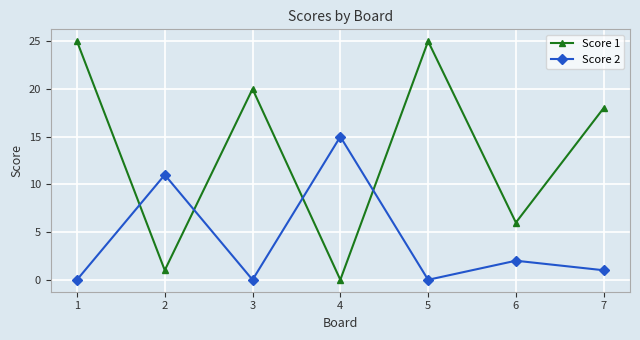

In Score 2, how many points are lower than both neighbors (excluding endpoints)?

2